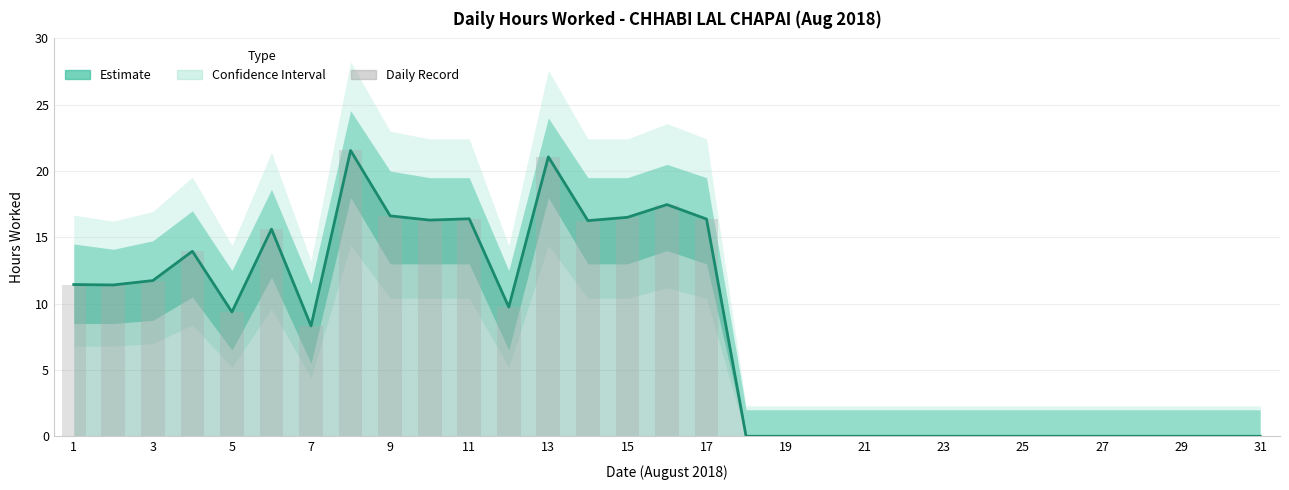

What is the label of the 28th bar from the left?

27